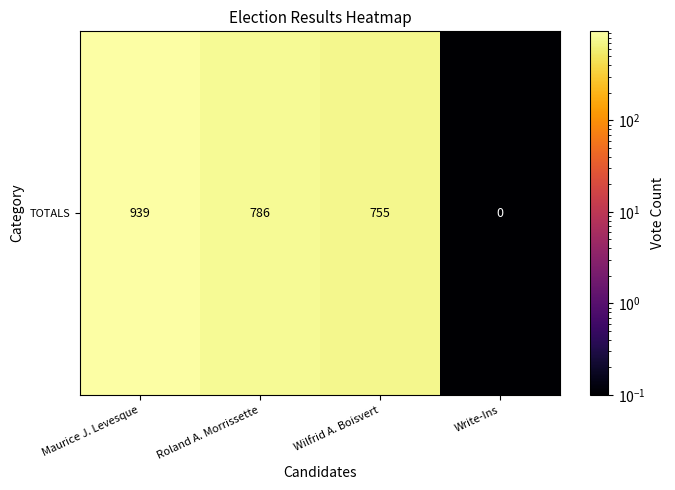

What is the difference between the maximum and minimum values?

939.0